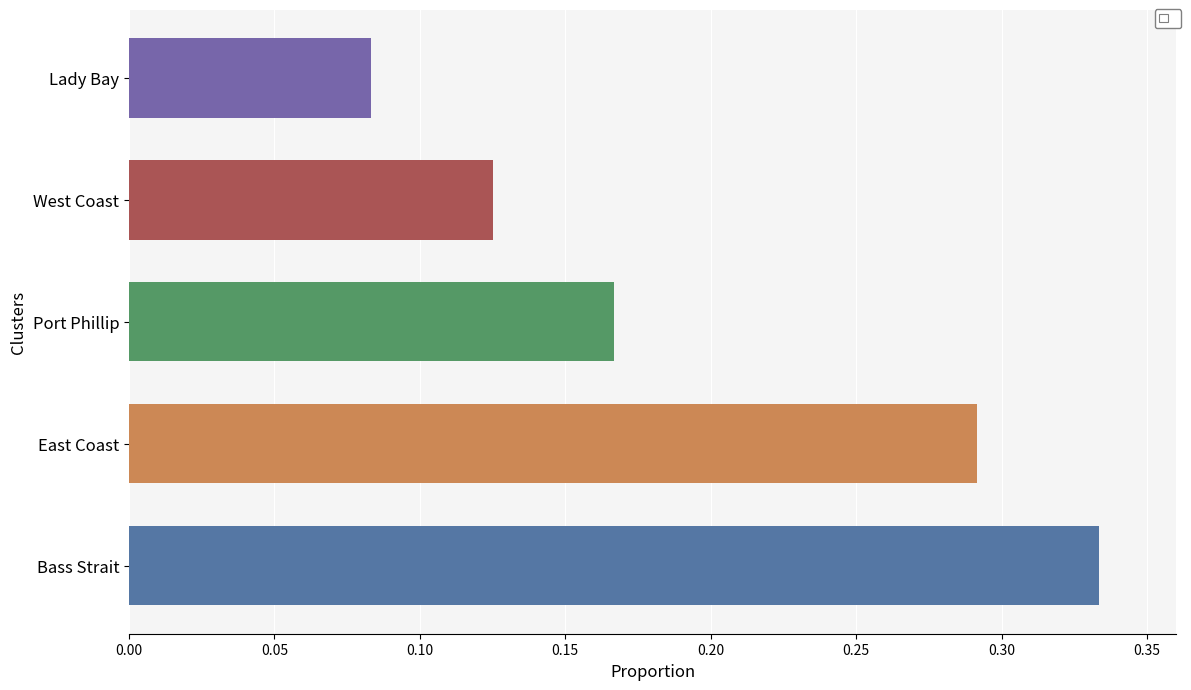

At which label is the value closest to 0?

Lady Bay